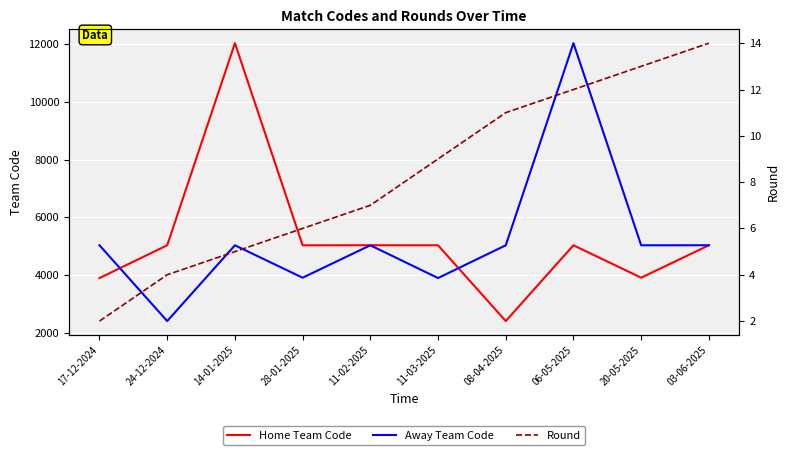

The Home Team Code series shows 5030 at 24-12-2024. True or false?

True